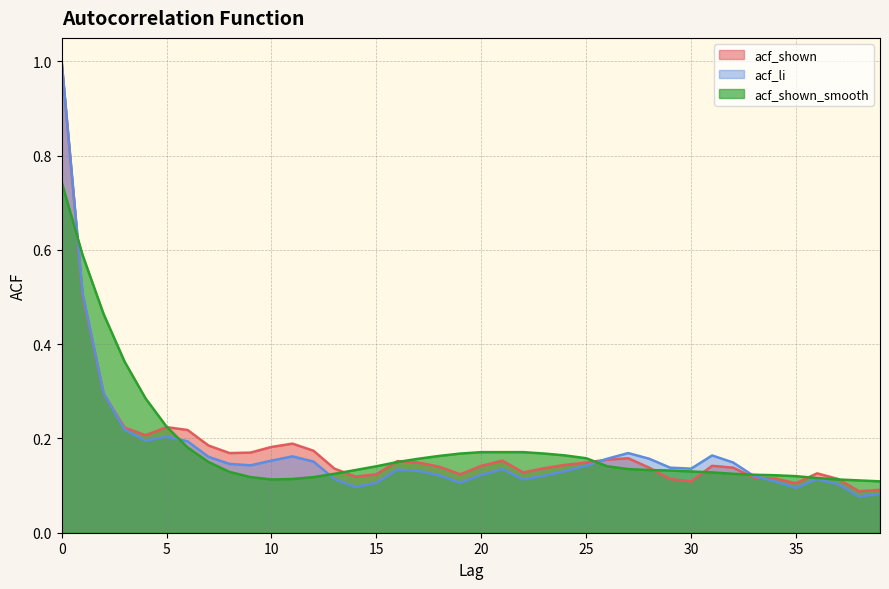

At how many categories does at least one series exceed 0?

40